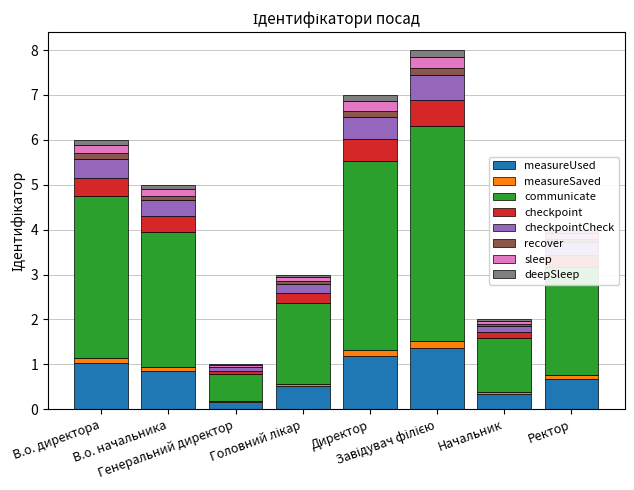

Are the bars grouped side by side (vs. stacked)?

No